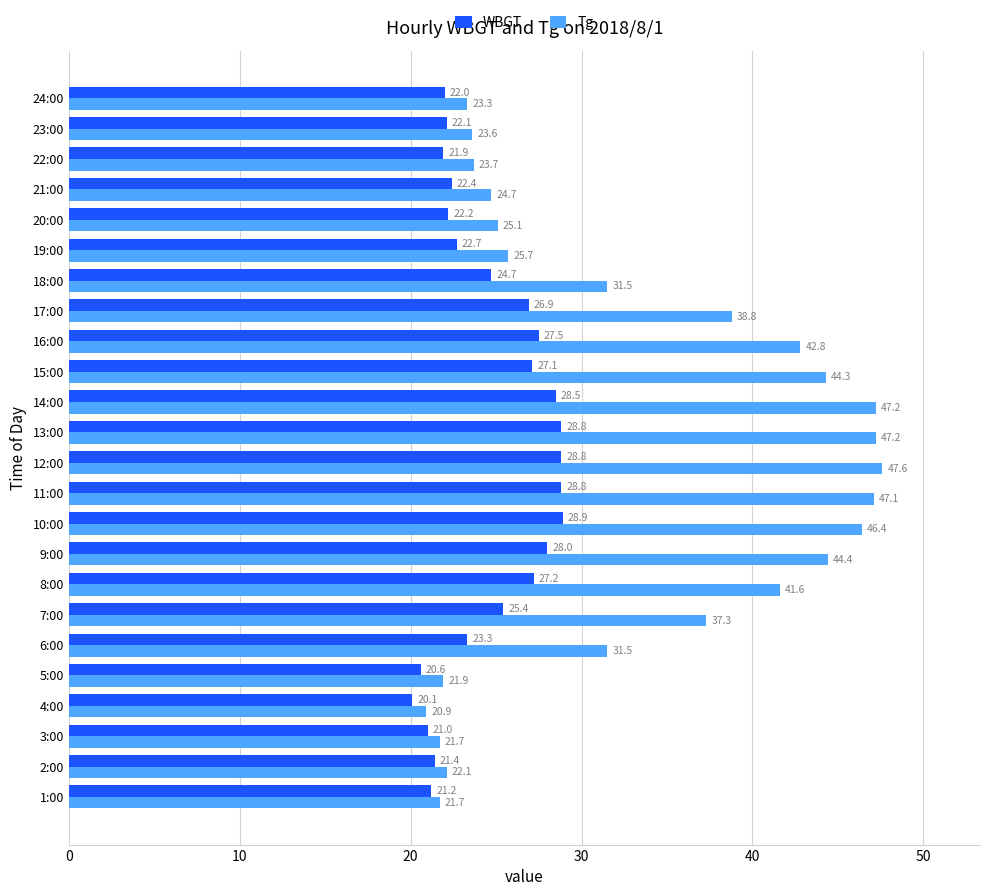

The Tg series shows 25.1 at 20:00. True or false?

True